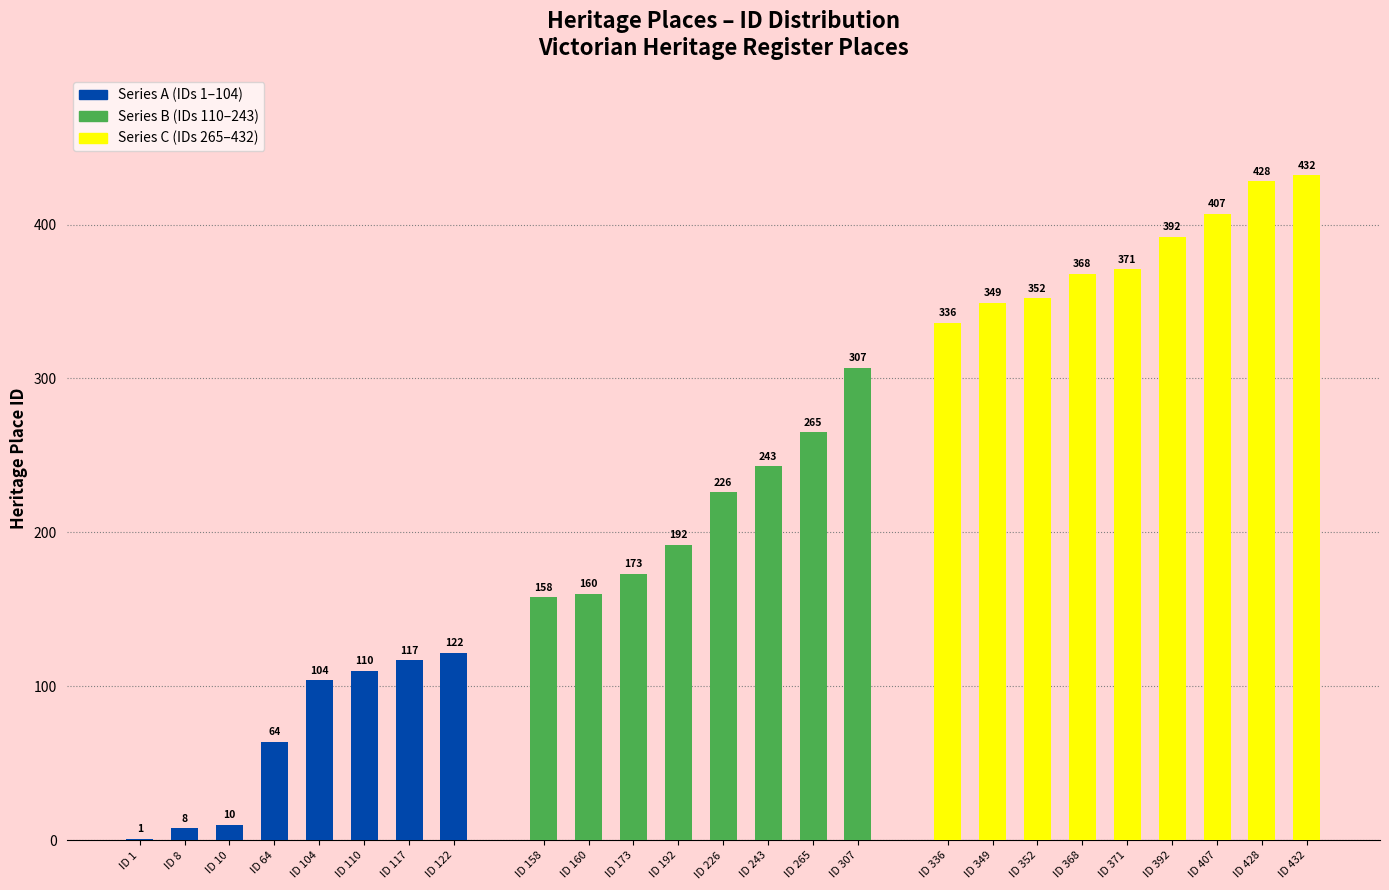

How many bars are there in total?

25